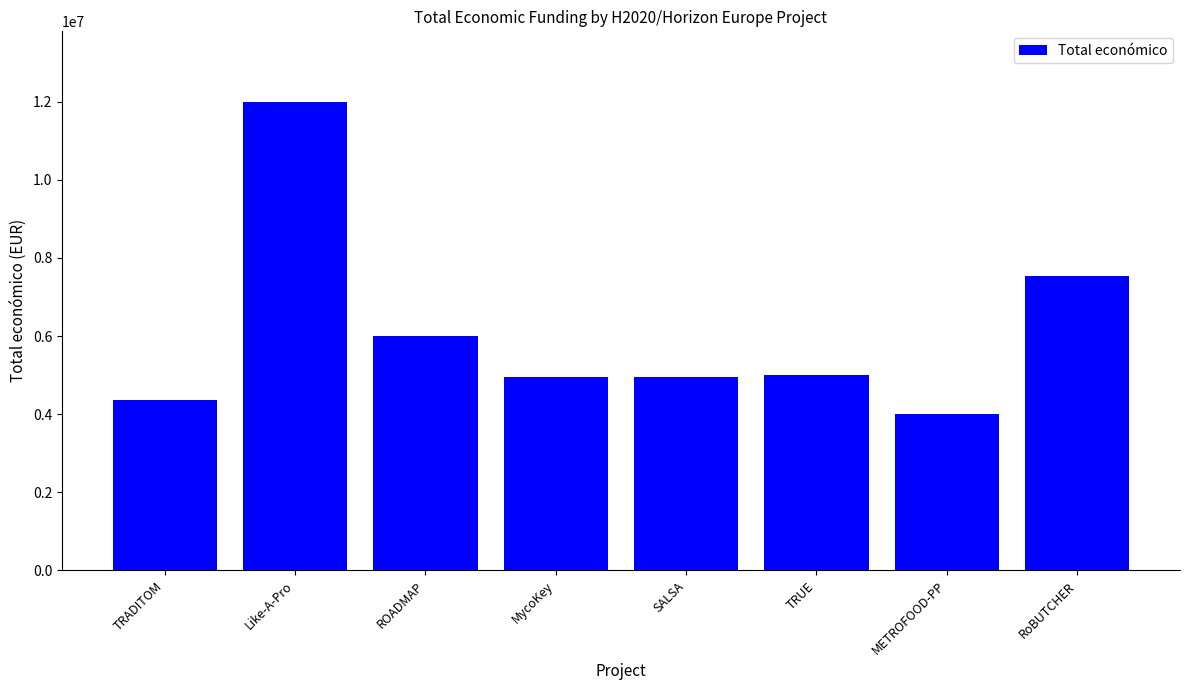

What is the average value?

6102360